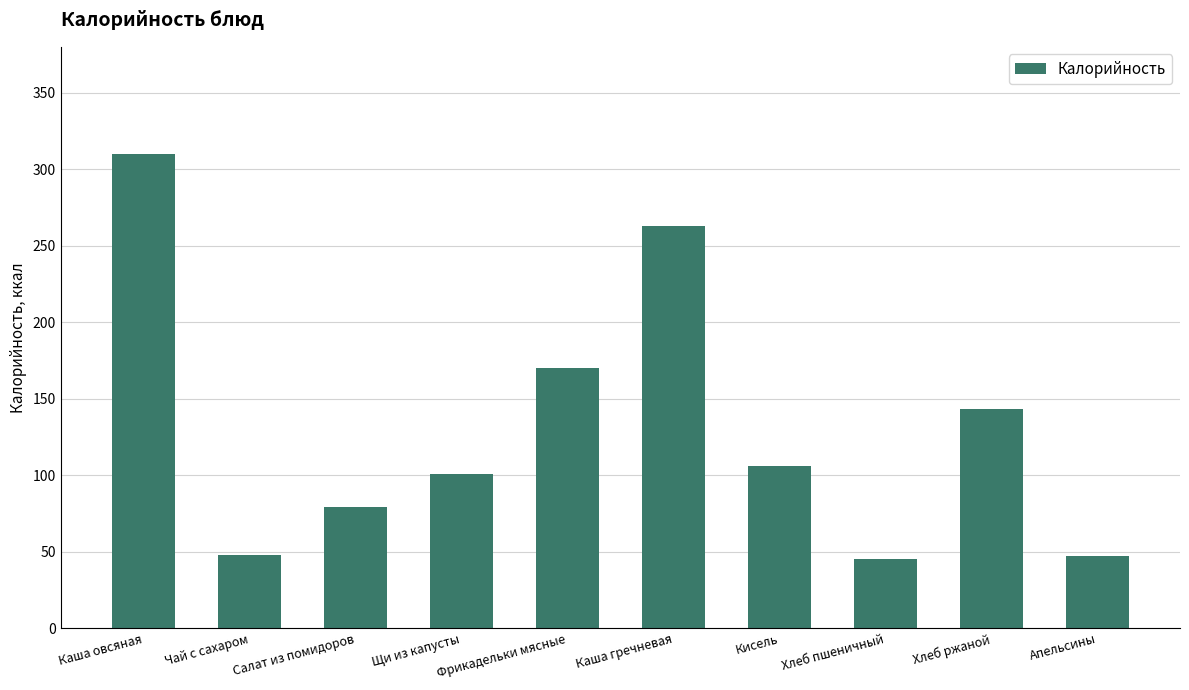

What is the sum of the values at Апельсины and Каша гречневая?

310